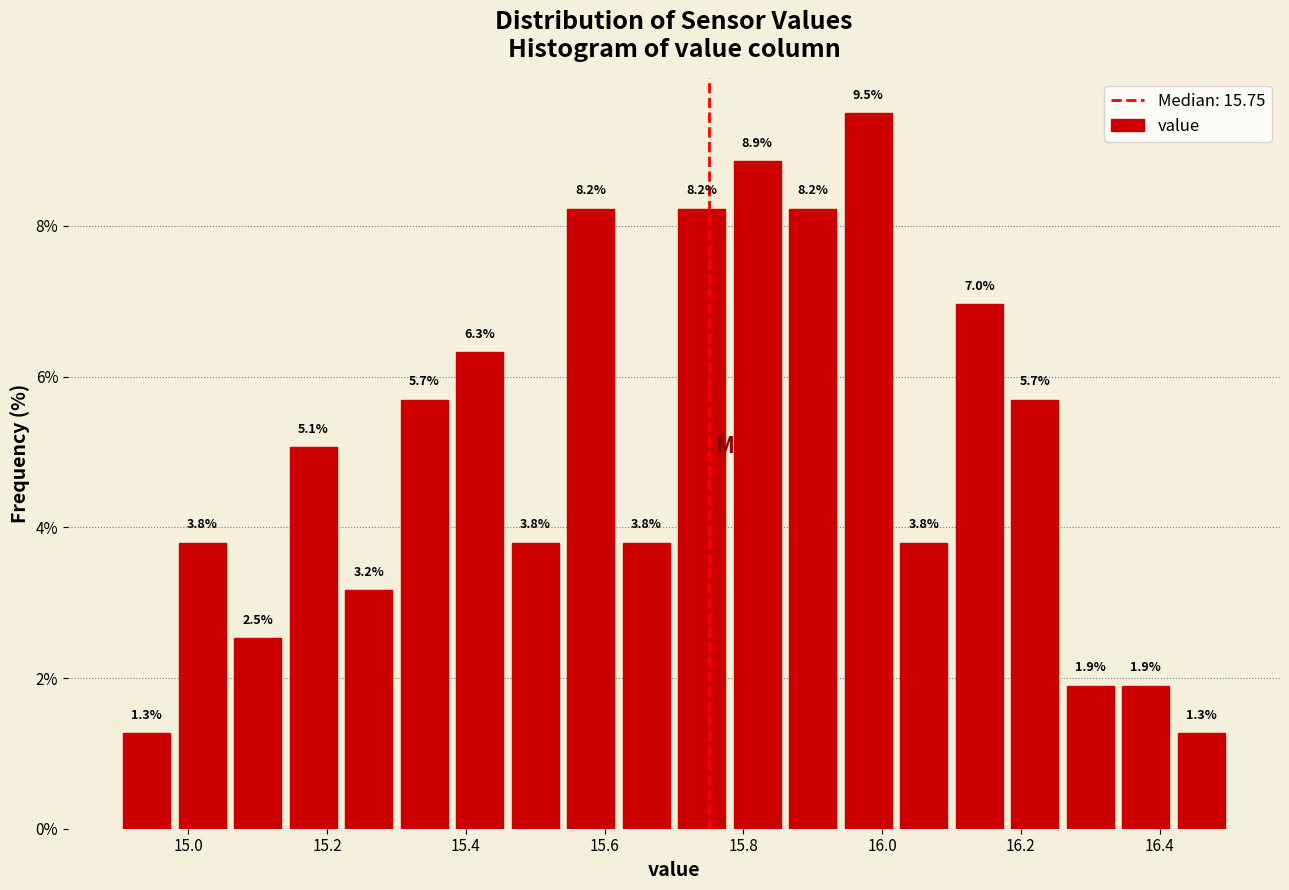

Reading left to right, transcribe this chart: for each bar, give the range it covers on the x-axis and its height.

14.90 to 14.98: 1.3
14.98 to 15.06: 3.8
15.06 to 15.14: 2.5
15.14 to 15.22: 5.1
15.22 to 15.30: 3.2
15.30 to 15.38: 5.7
15.38 to 15.46: 6.3
15.46 to 15.54: 3.8
15.54 to 15.62: 8.2
15.62 to 15.70: 3.8
15.70 to 15.78: 8.2
15.78 to 15.86: 8.9
15.86 to 15.94: 8.2
15.94 to 16.02: 9.5
16.02 to 16.10: 3.8
16.10 to 16.18: 7.0
16.18 to 16.26: 5.7
16.26 to 16.34: 1.9
16.34 to 16.42: 1.9
16.42 to 16.50: 1.3